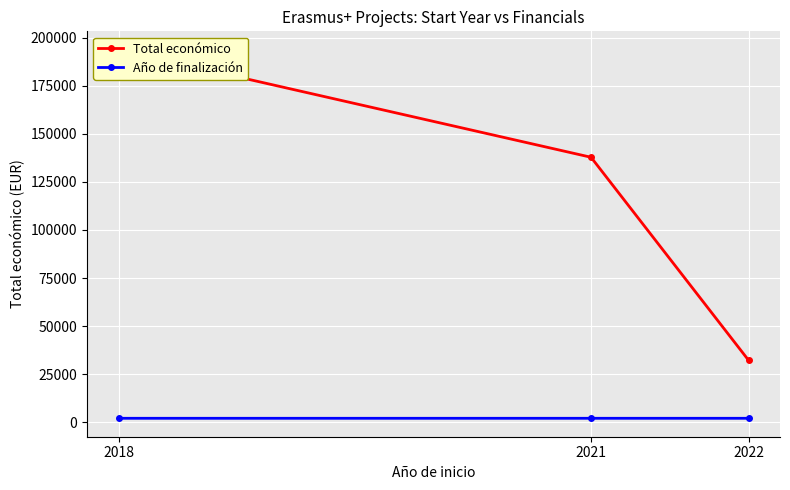

Reading left to right, list all the values displayed in this chart.

Total económico: 2022=32242	2021=137807	2018=193727
Año de finalización: 2022=2023	2021=2023	2018=2021